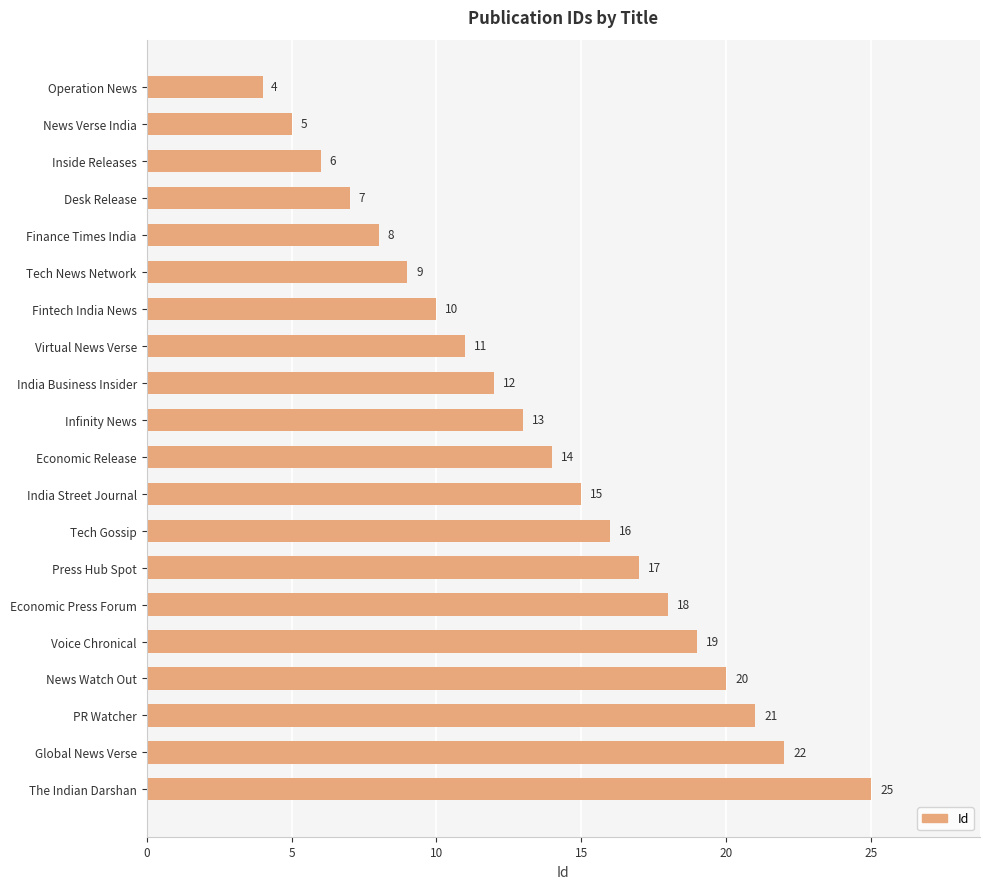

True or false: the data shows 22 at Infinity News.

False